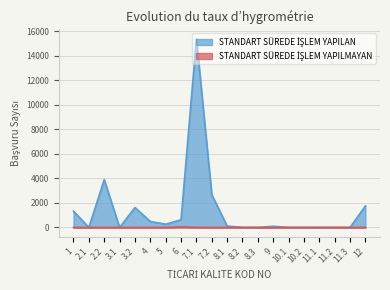

Reading right to left, transcribe all the data shown in this chart.

STANDART SÜREDE İŞLEM YAPILAN: 1752	0	0	0	1	0	92	0	4	111	2667	15372	625	262	484	1620	0	3891	0	1327
STANDART SÜREDE İŞLEM YAPILMAYAN: 0	0	0	1	0	0	0	0	6	0	0	4	47	0	0	0	0	0	0	0